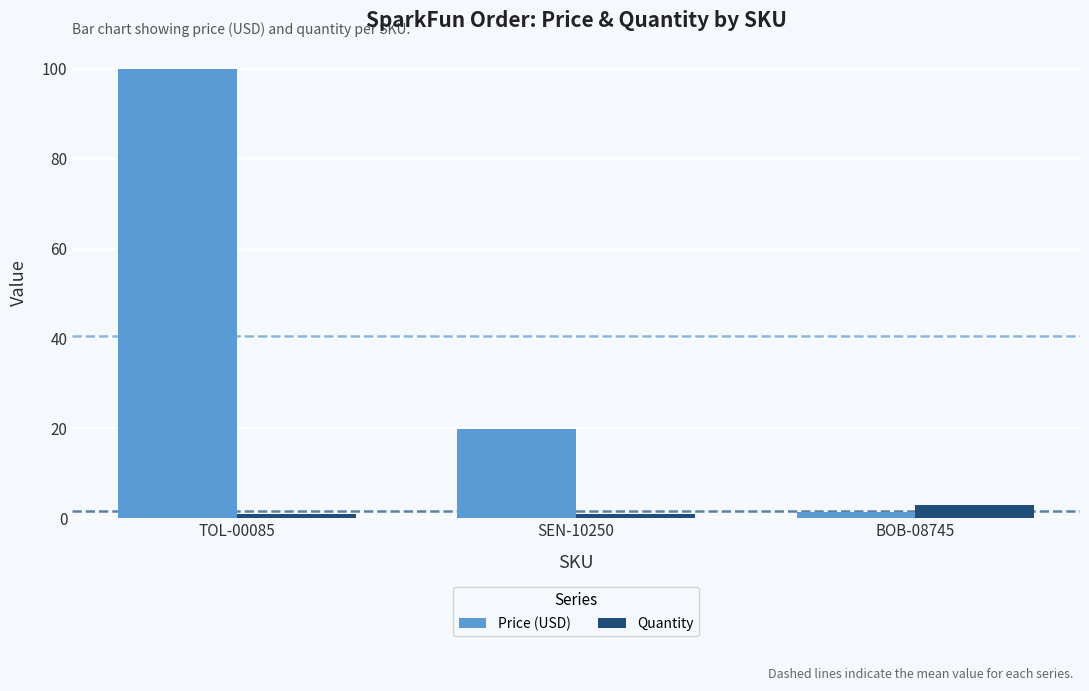

What is the approximate value of Quantity at BOB-08745?

3.0